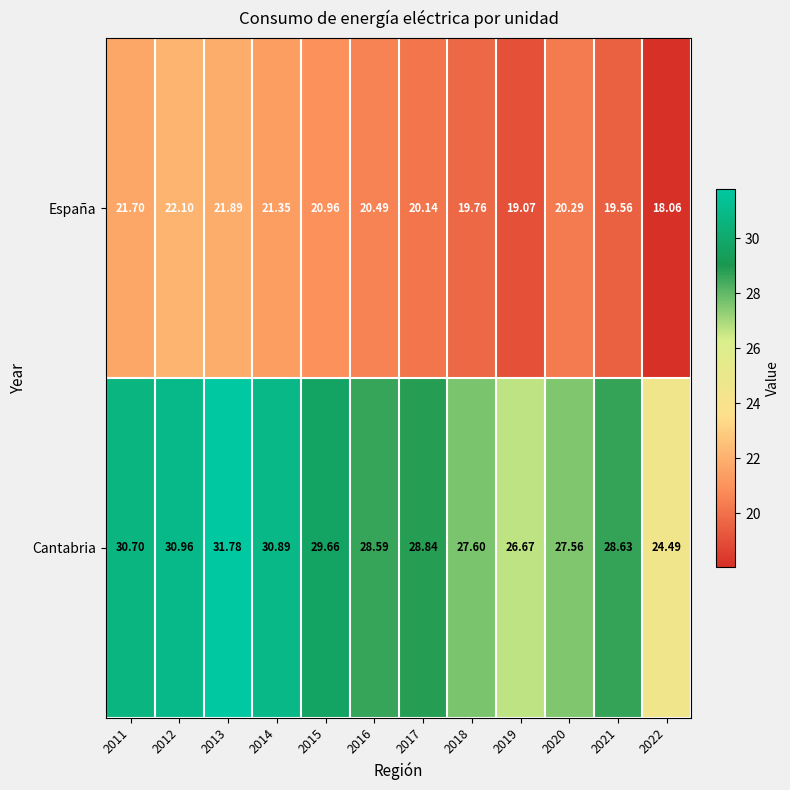

Which series changed the most between 2011 and 2021?

España